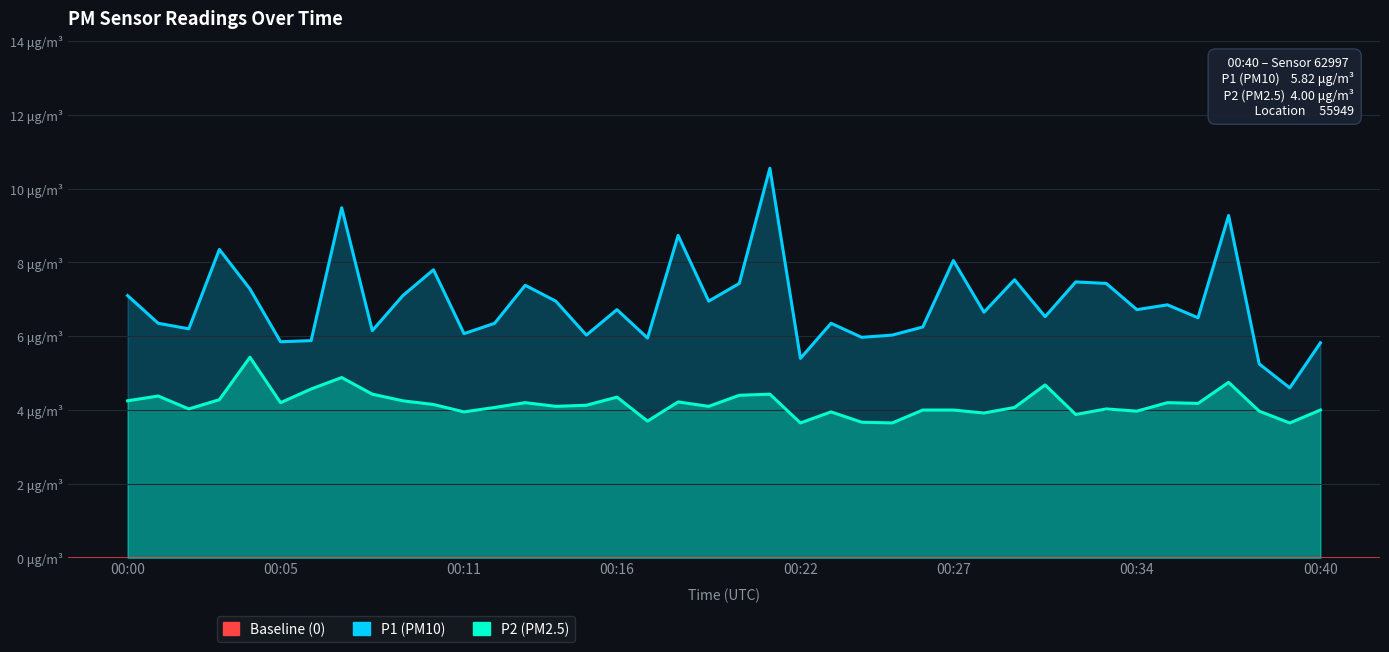

At which label does P1 reach its peak?

00:21